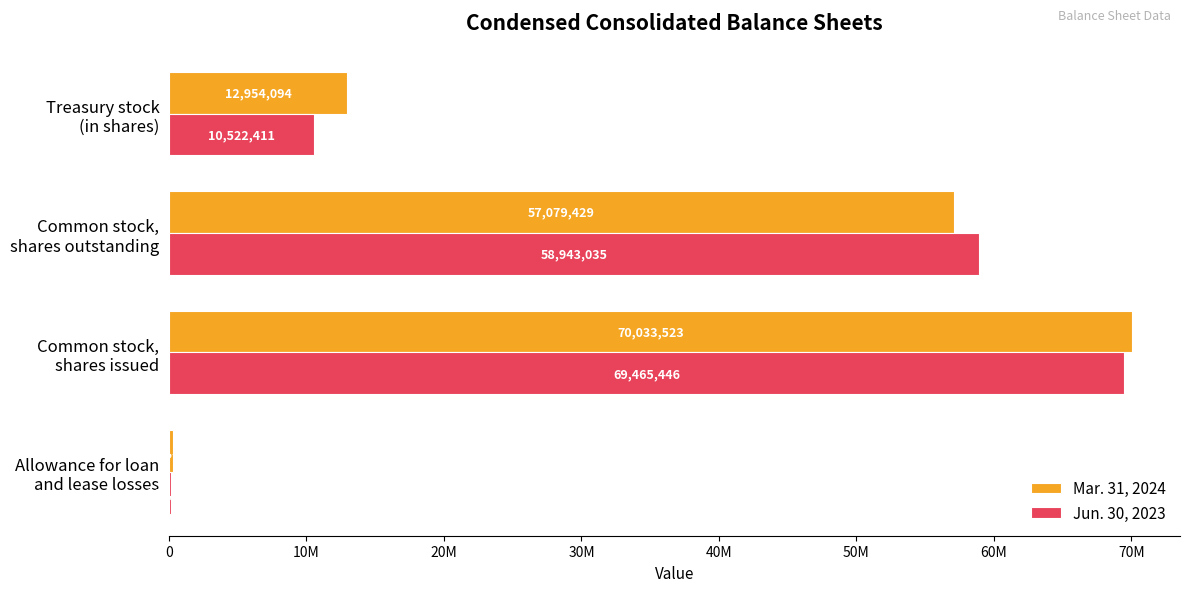

What are all the series names shown in the legend?

Mar. 31, 2024, Jun. 30, 2023